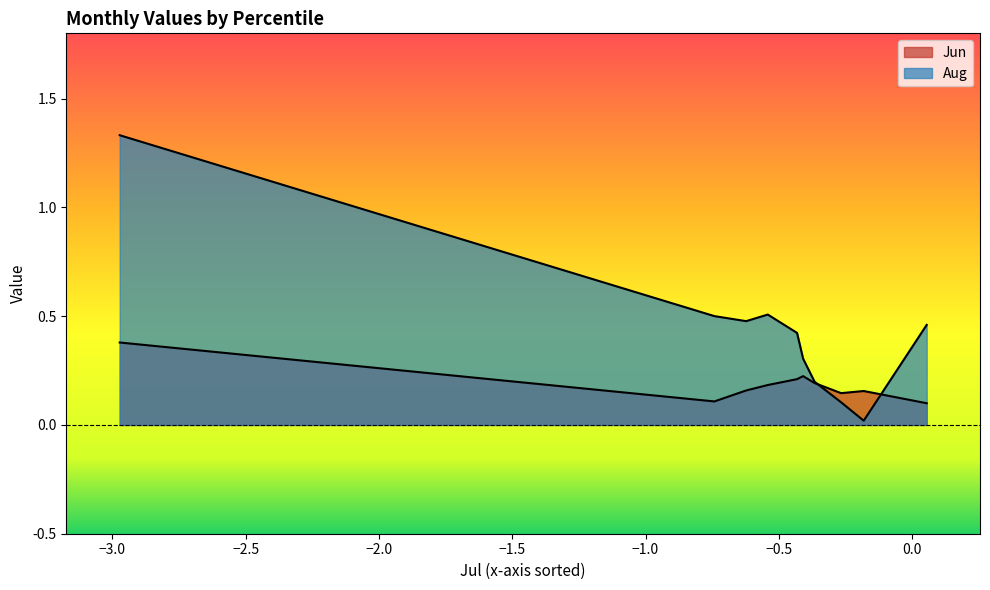

What is the greatest value displayed?

1.3